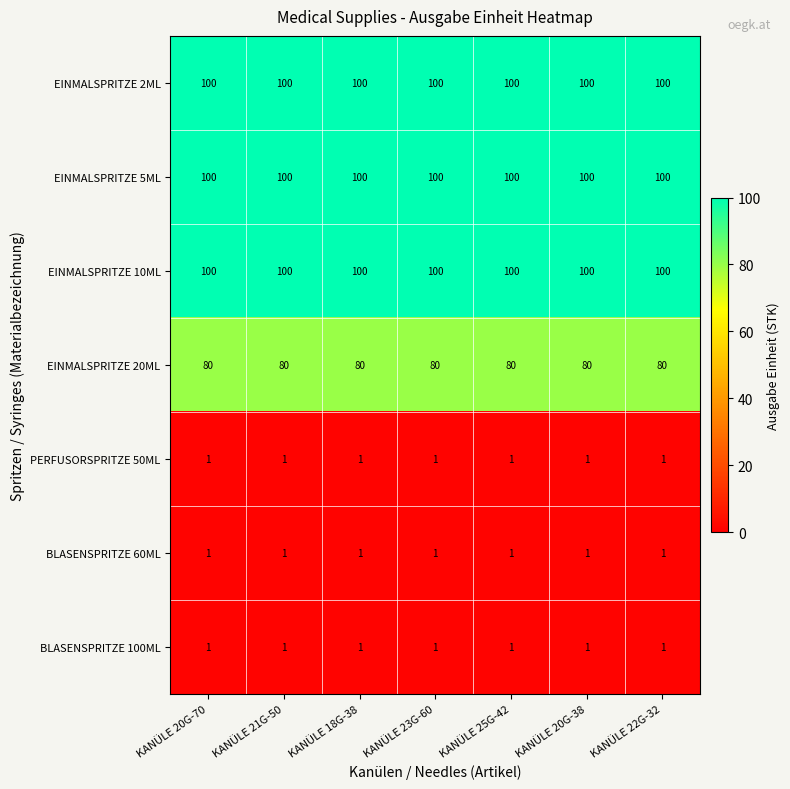

Is the value of EINMALSPRITZE 5ML at KANÜLE 22G-32 greater than the value of BLASENSPRITZE 60ML at KANÜLE 20G-70?

Yes